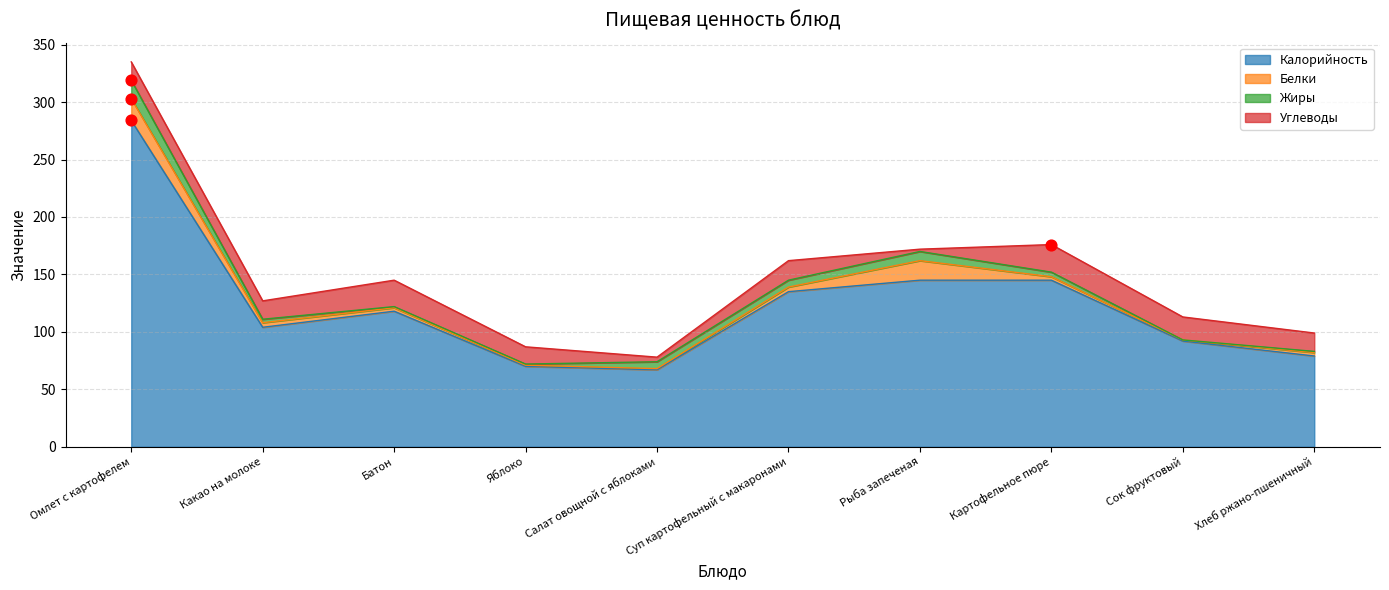

What is the total value across all series at Яблоко?

87